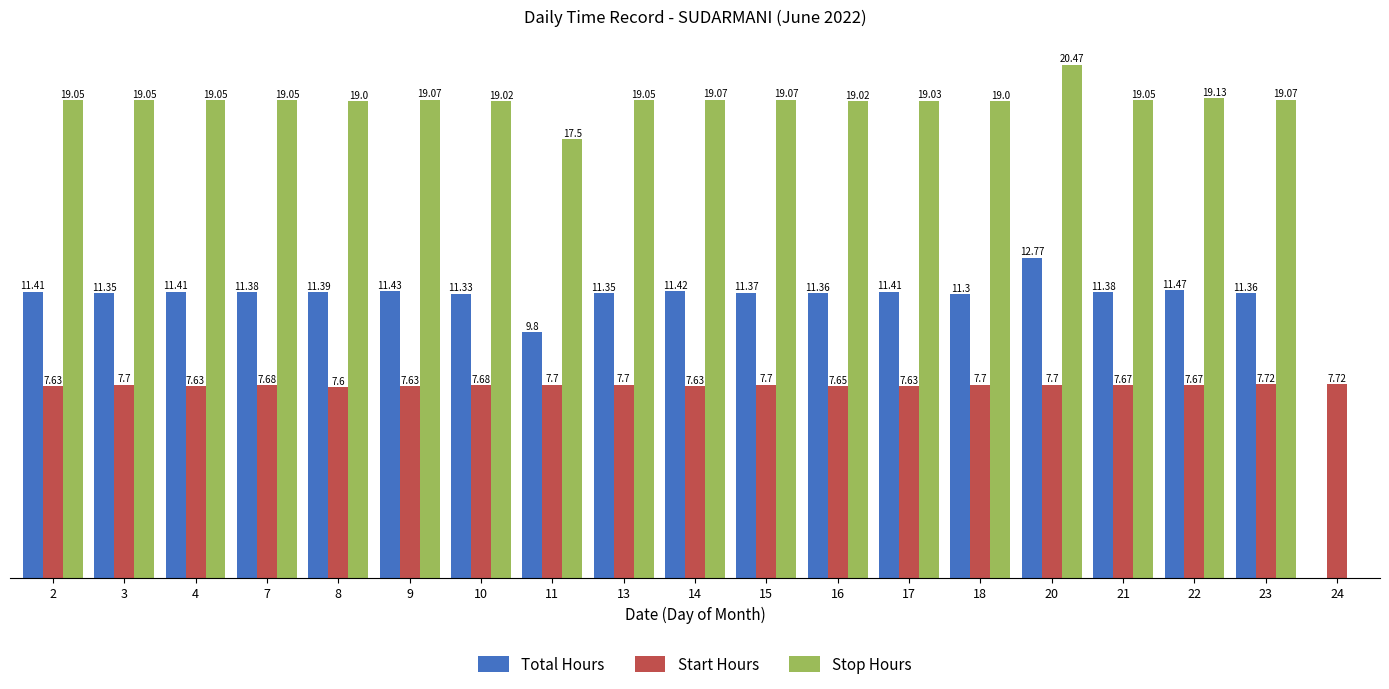

Which series changed the most between 10 and 11?

Total Hours